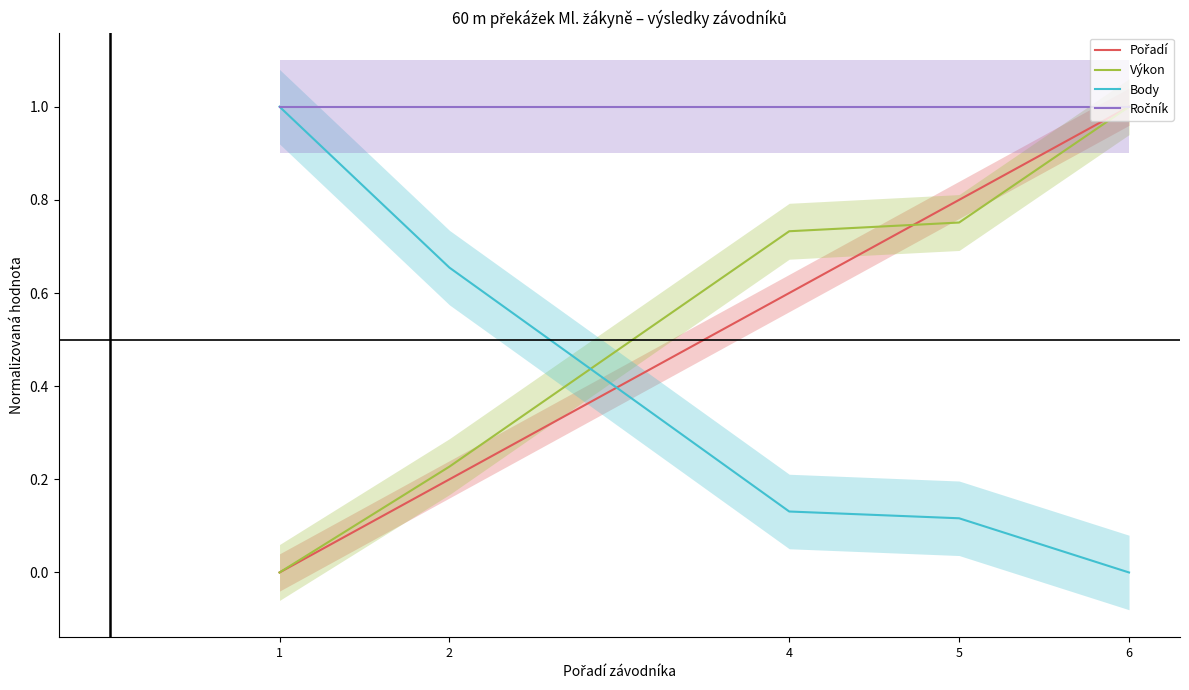

The Výkon series shows 0.0 at 1. True or false?

True